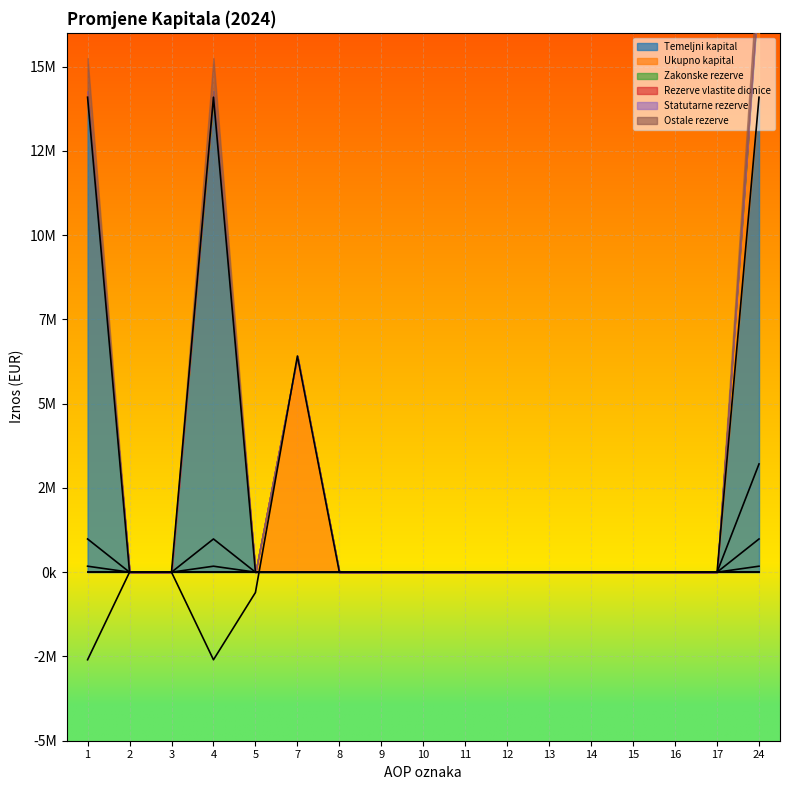

Where is the first local minimum for Ukupno kapital?

4